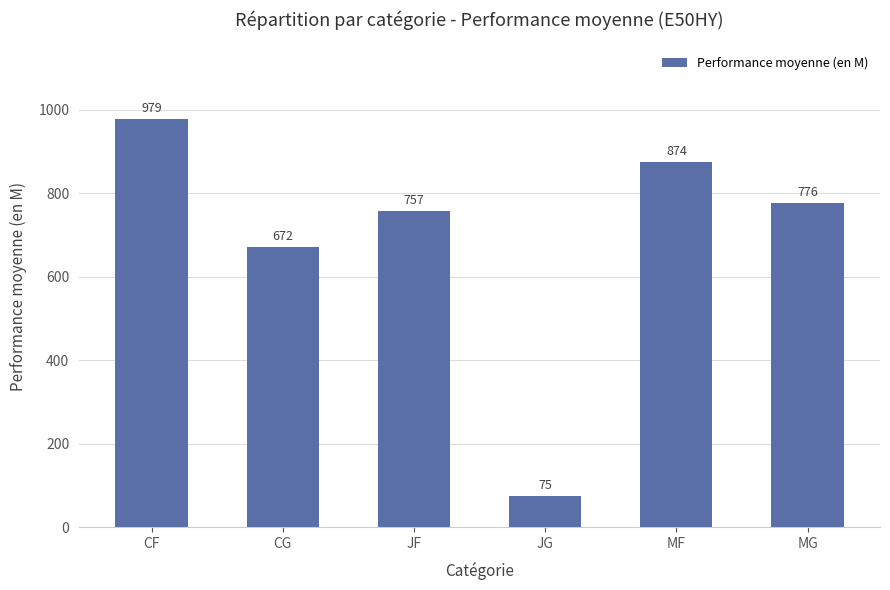

Between MF and JG, which is larger?

MF